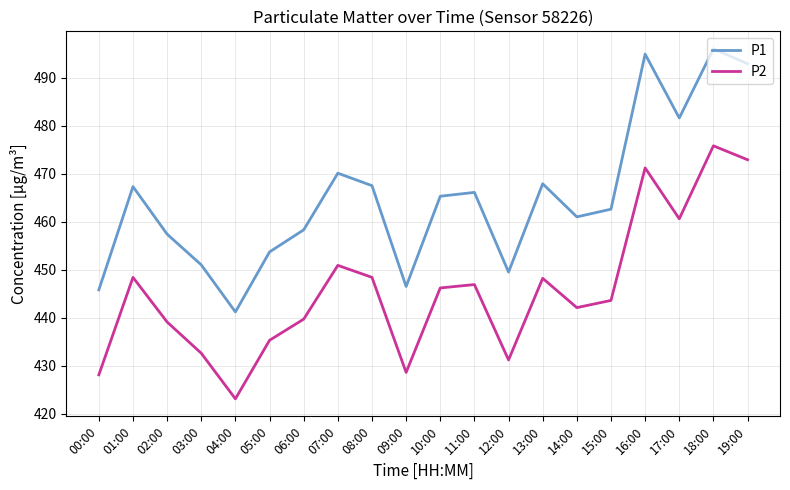

True or false: P1 has a value of 746.1 at 00:00.

False